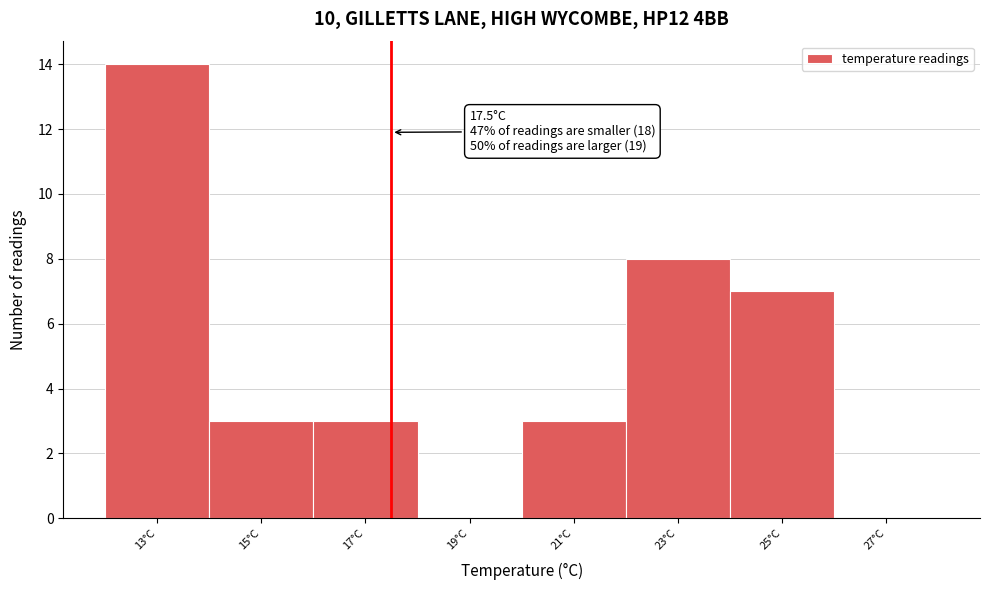

Which range on the x-axis has the tallest bar?

12 to 14